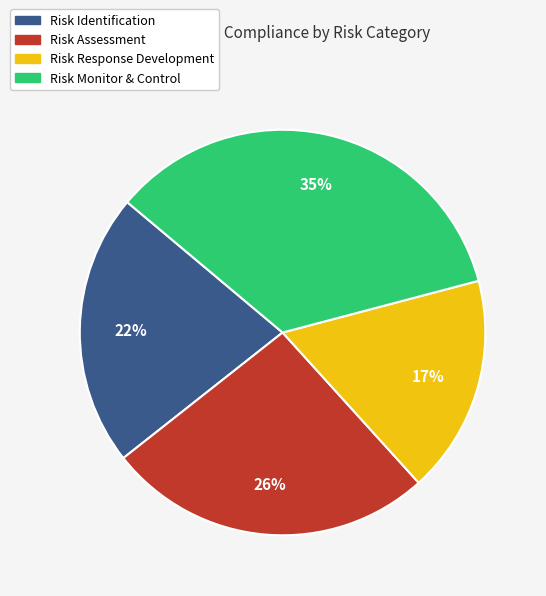

Which slice is the largest?

Risk Monitor & Control